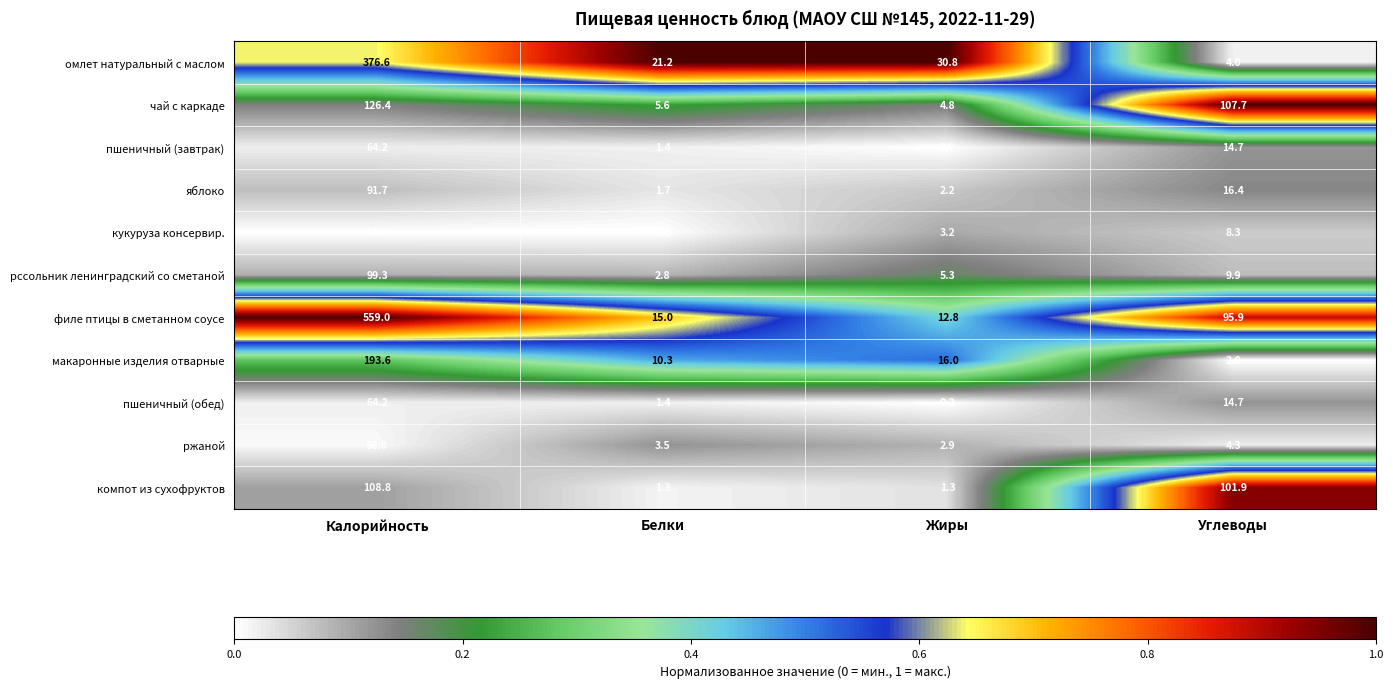

At which category is the sum across all series the highest?

Калорийность